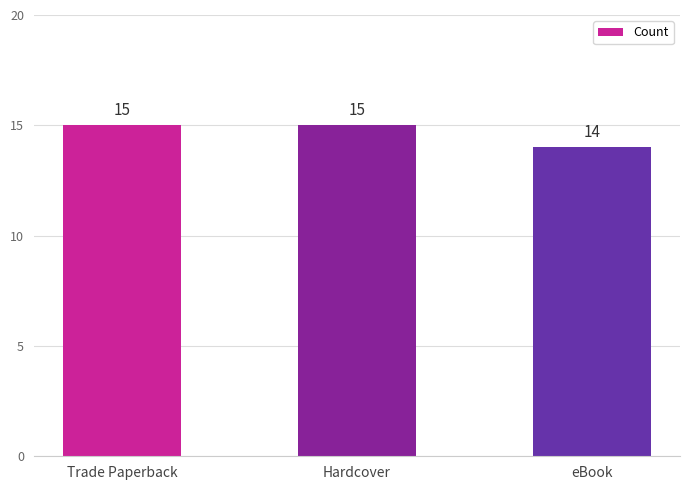

Reading right to left, transcribe all the data shown in this chart.

14	15	15